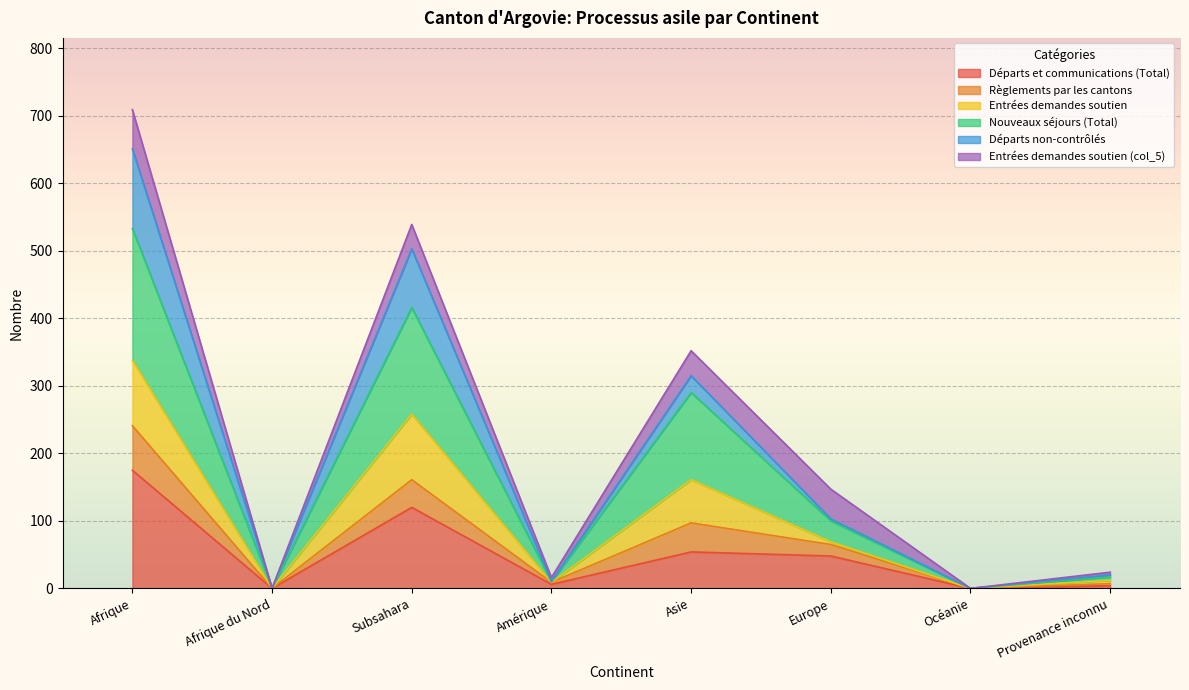

At which category is the sum across all series the highest?

Afrique